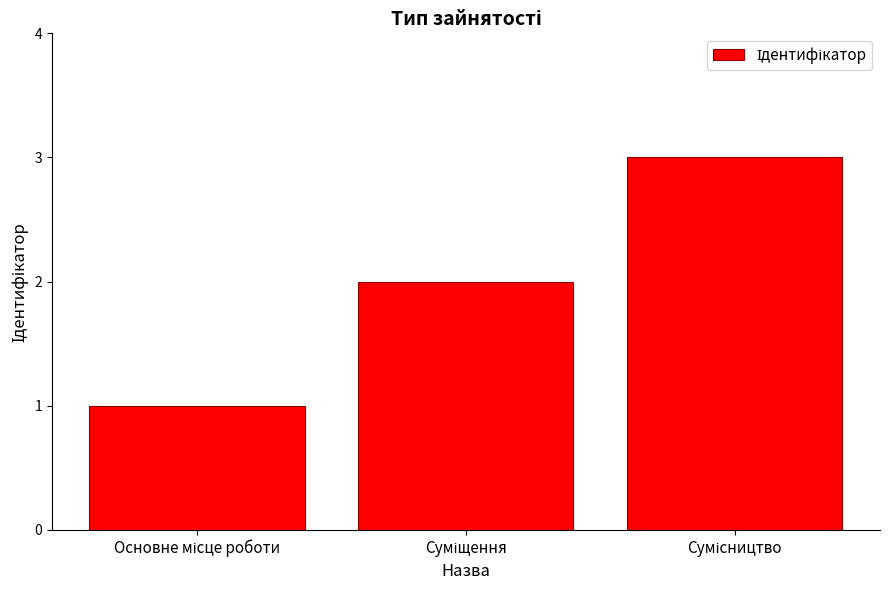

What is the sum of all values?

6